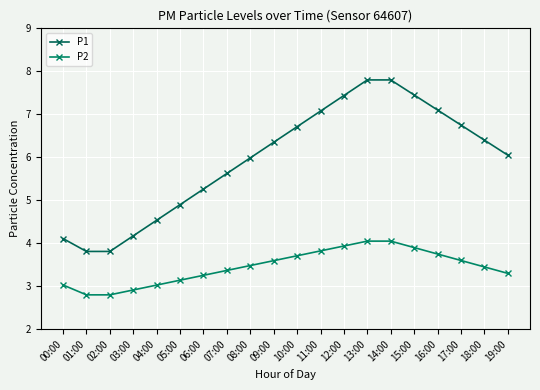

At how many categories does at least one series exceed 7?

6